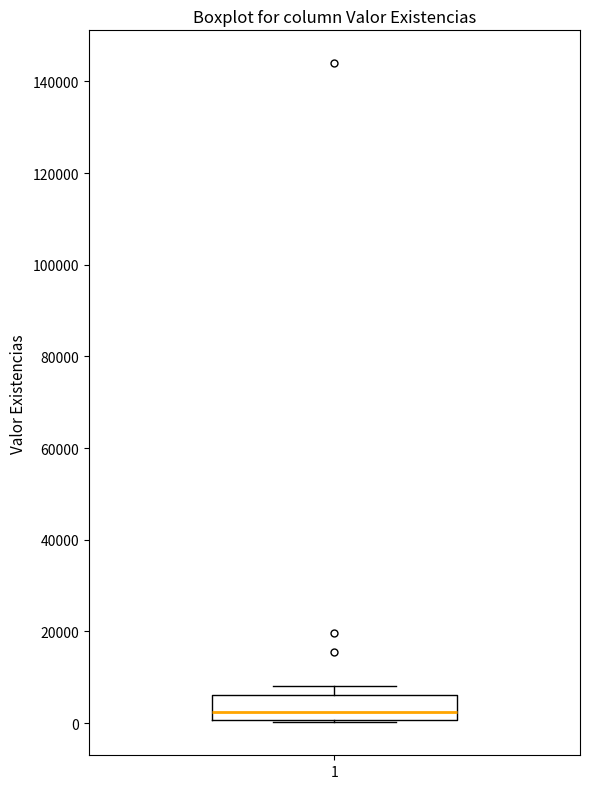

Transcribe this box plot: give where the median line is, the range the box spans, and where the two whiskers end, as read against the y-axis. The values are not printed on the chart, so give them approximately, as read against the axis.

median 2000, box 0 to 6000, whiskers 0 (just below the box's lower edge) to 8000